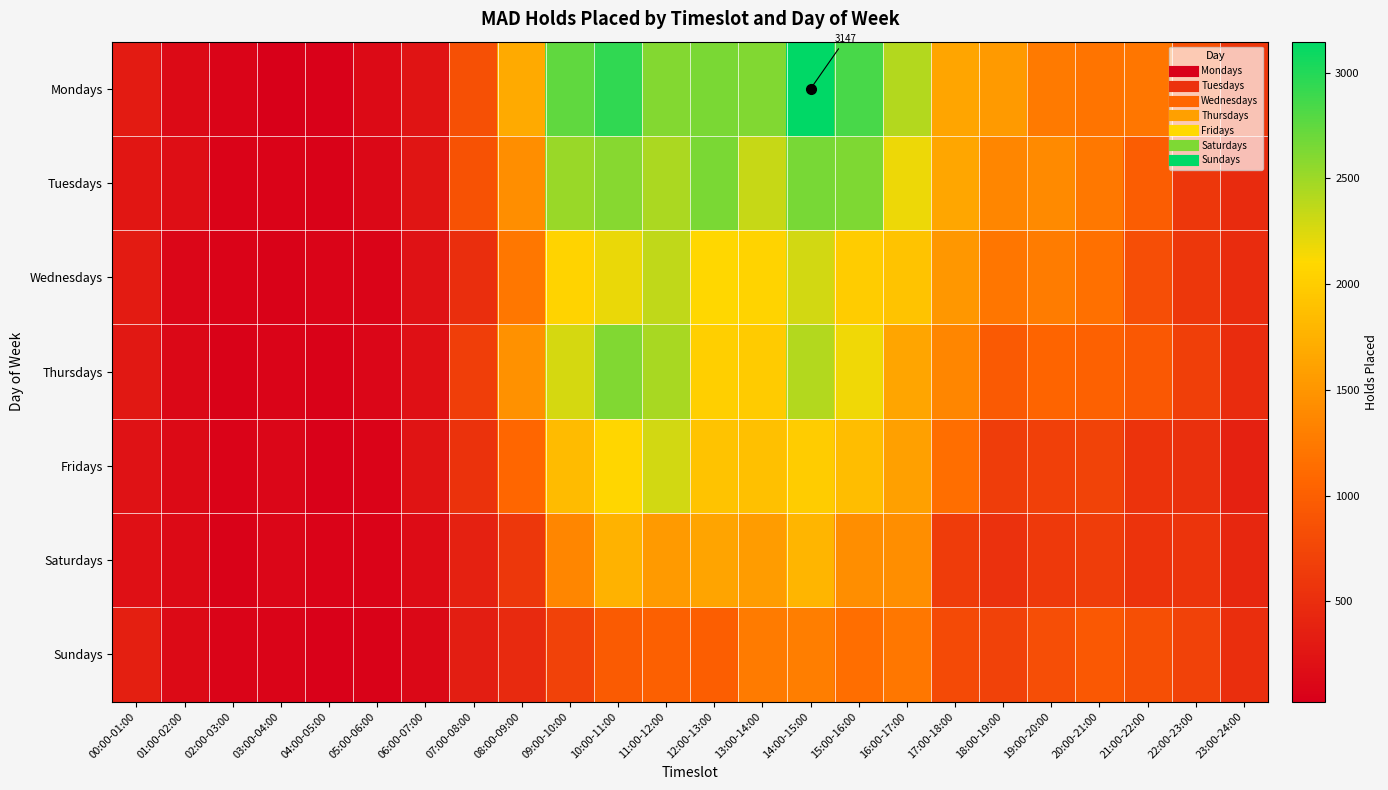

Is it true that Tuesdays equals 828 at 09:00-10:00?

False